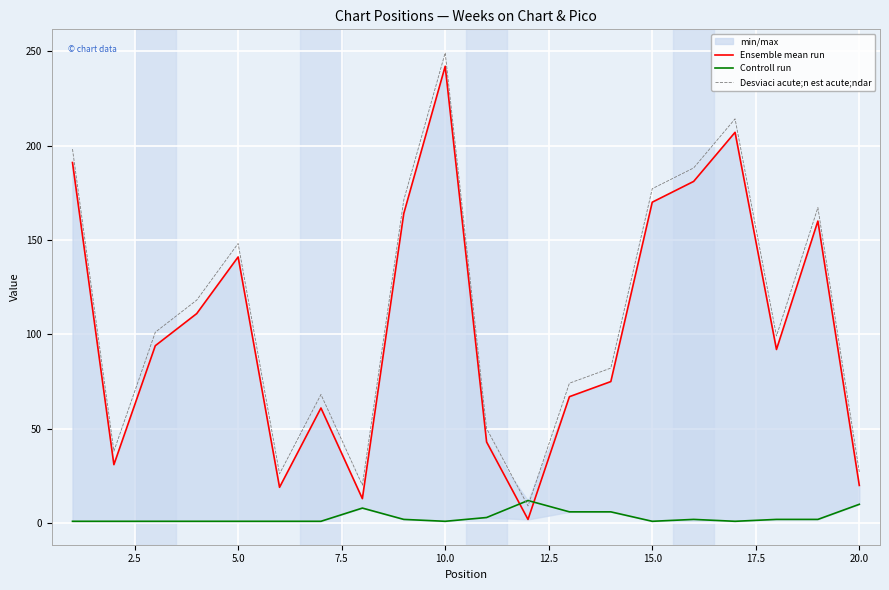

Read the Desviaci acute;n est acute;ndar value at 10.0.

249.1